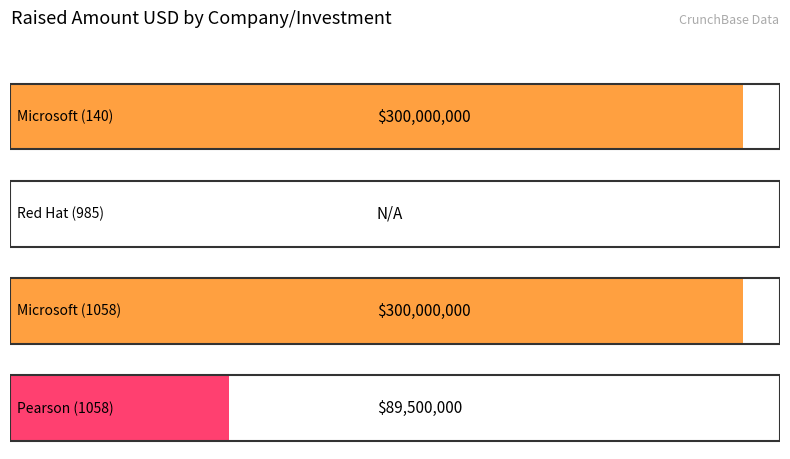

List the labels in order of value, largest first.

Microsoft (140), Microsoft (1058), Pearson (1058), Red Hat (985)